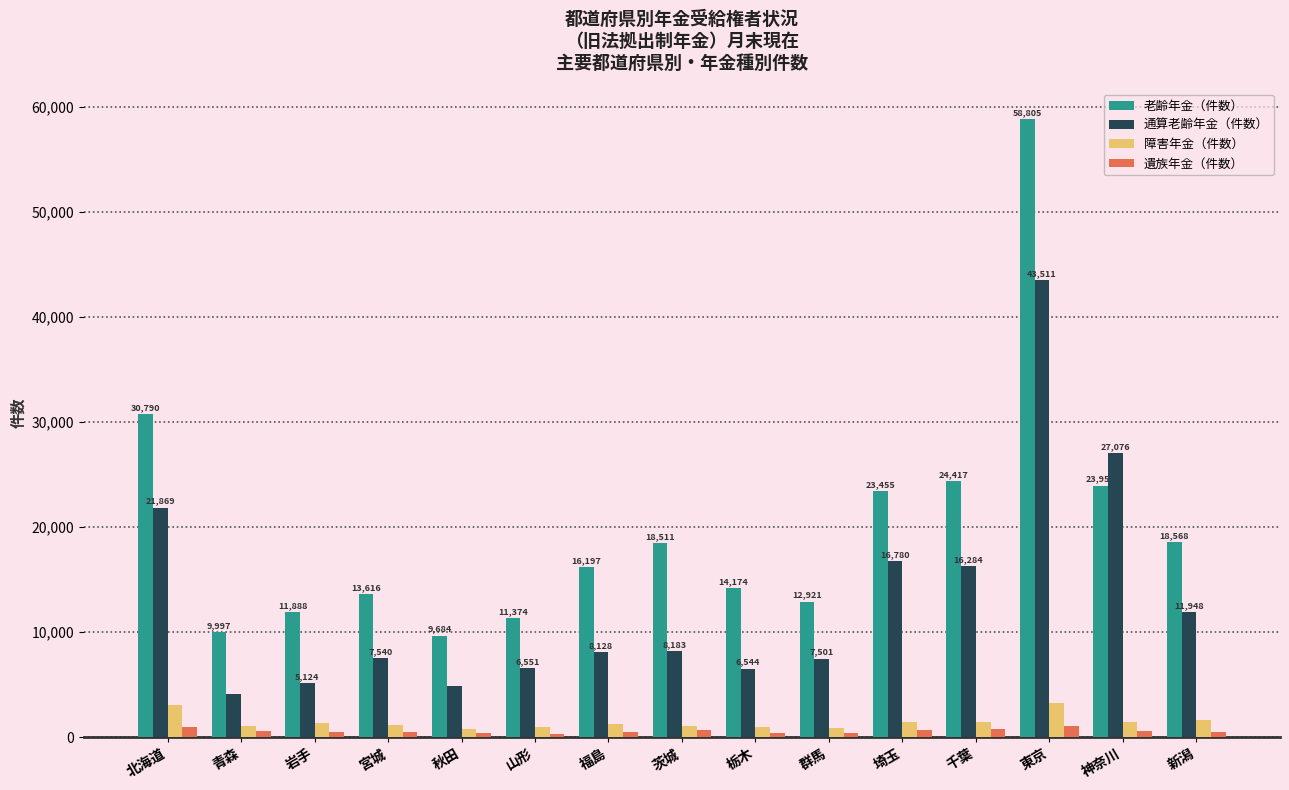

Is it true that 通算老齢年金（件数） equals 6544 at 栃木?

True